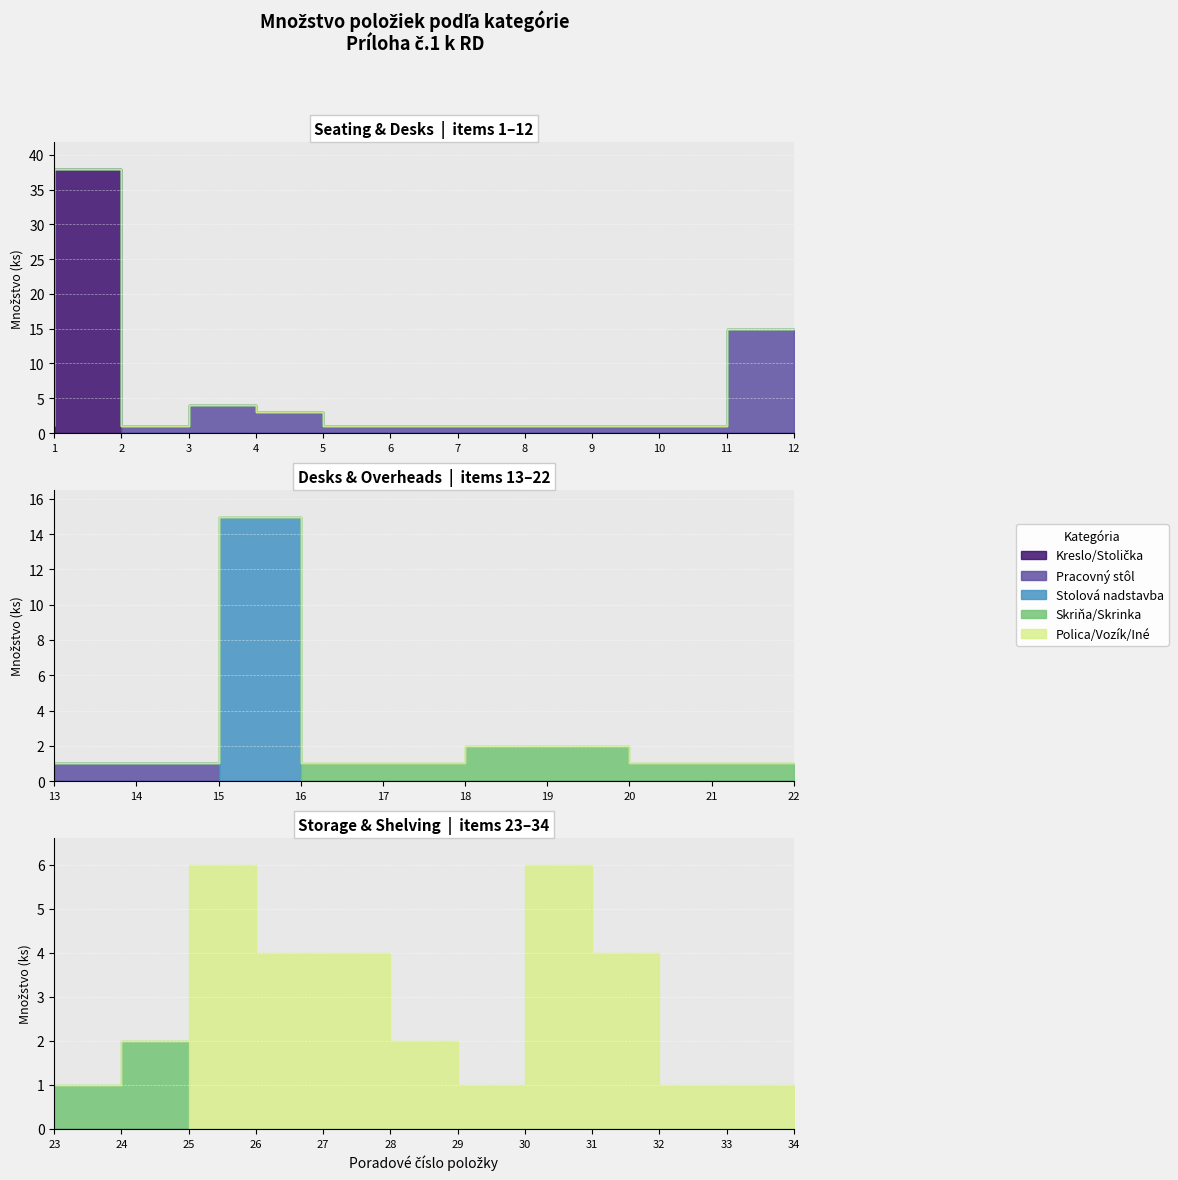

What are all the series names shown in the legend?

Kreslo/Stolička, Pracovný stôl, Stolová nadstavba, Skriňa/Skrinka, Polica/Vozík/Iné